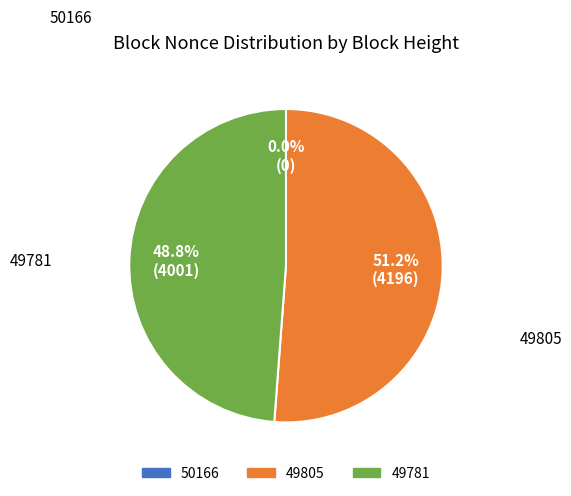

The 50166 slice represents 0% of the pie. True or false?

True